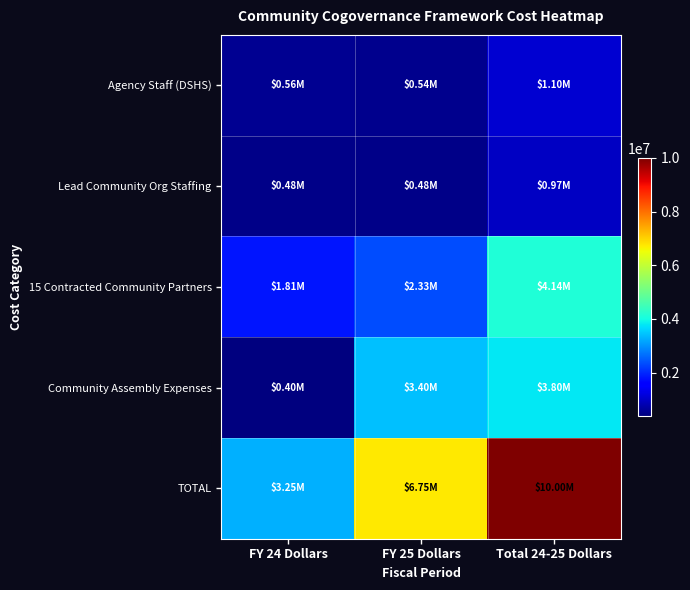

At which category is the sum across all series the highest?

Total 24-25 Dollars